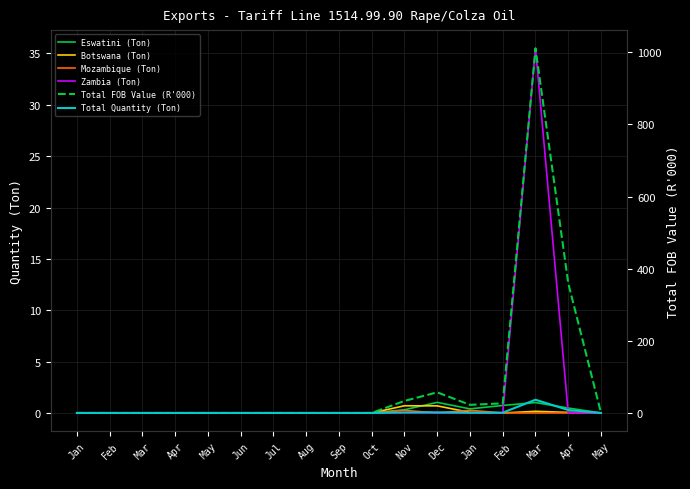

What are all the series names shown in the legend?

Eswatini (Ton), Botswana (Ton), Mozambique (Ton), Zambia (Ton), Total FOB Value (R'000), Total Quantity (Ton)